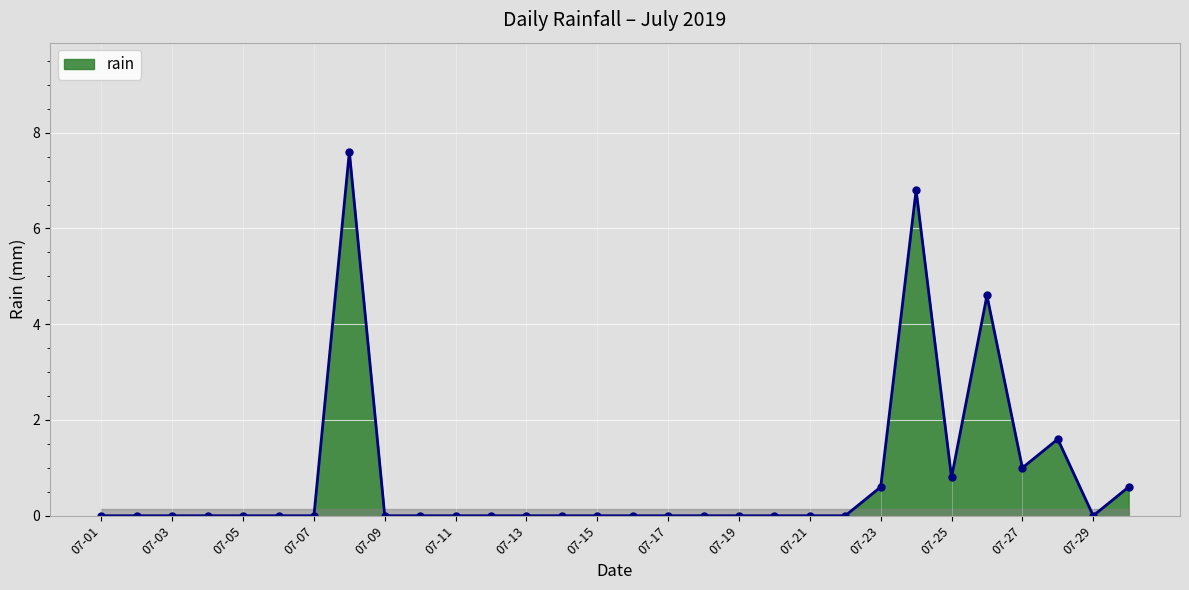

What is the difference between the second highest and second lowest values?

6.8